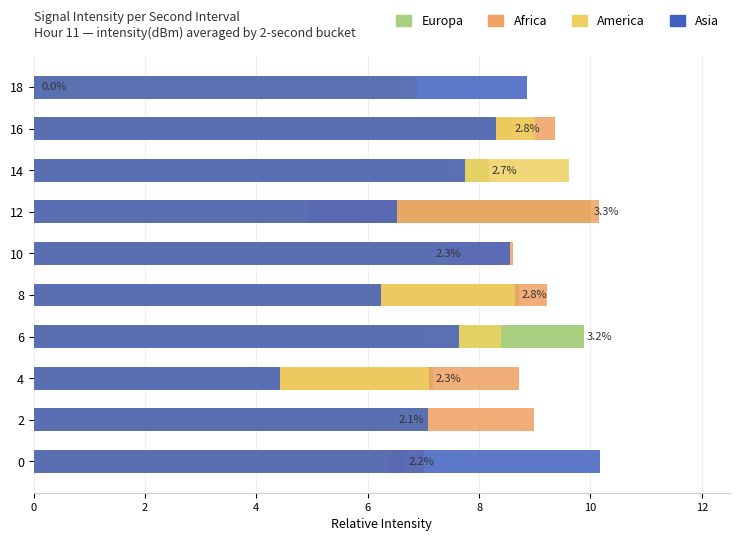

What is the smallest value displayed?

0.1